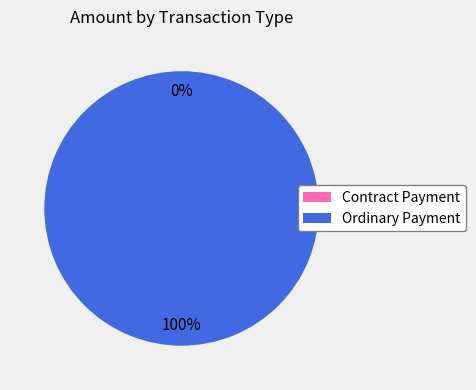

Do Contract Payment and Ordinary Payment together represent more than half of the pie?

Yes